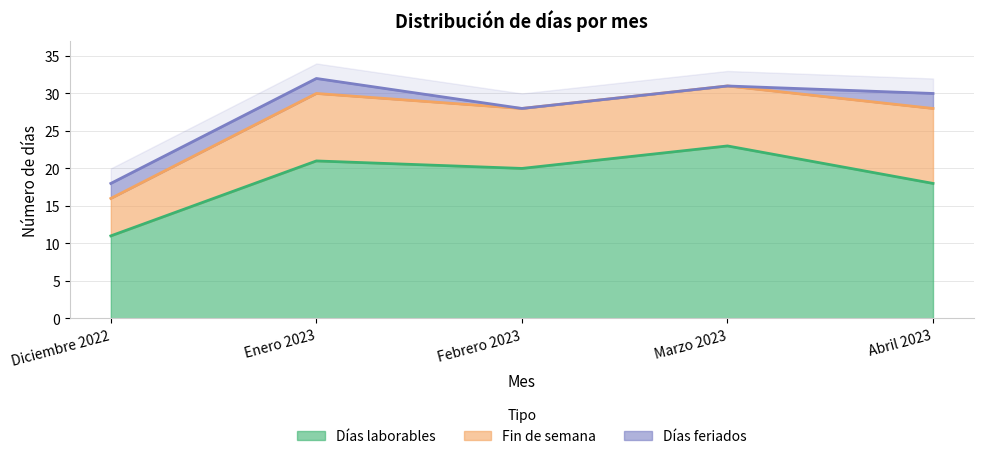

Count the Días feriados values in the range 0 to 2.

5